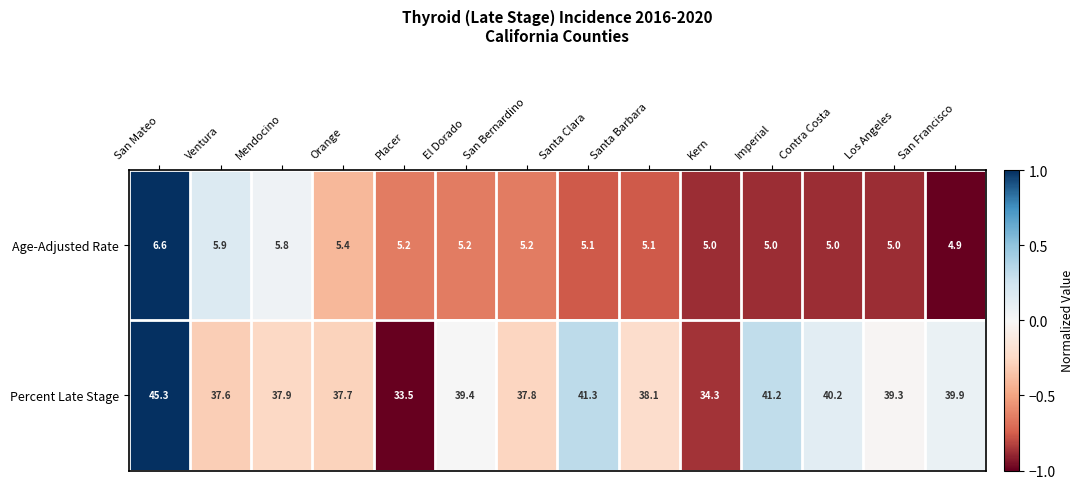

Between Ventura and Kern, which series saw the biggest shift?

Percent Late Stage